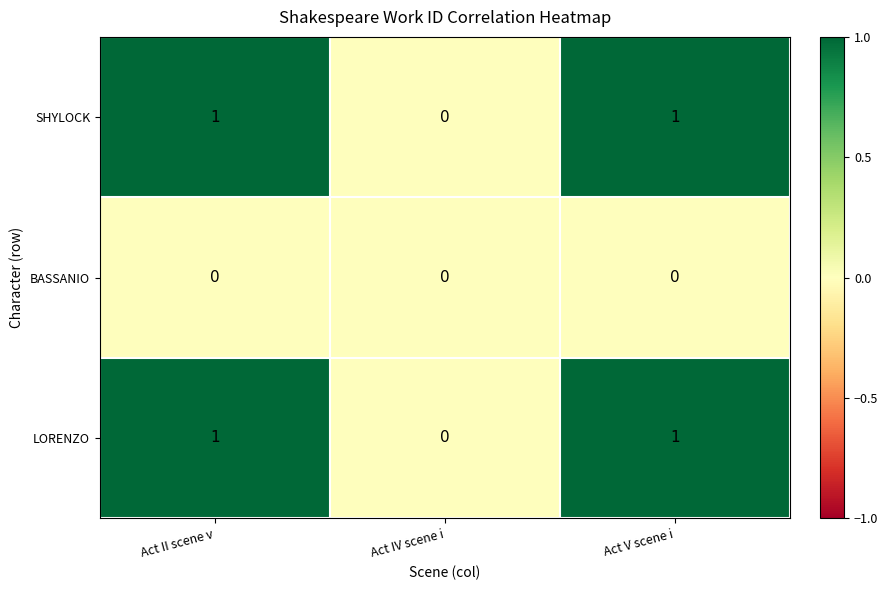

Where is SHYLOCK nearest to the value 0?

Act IV scene i